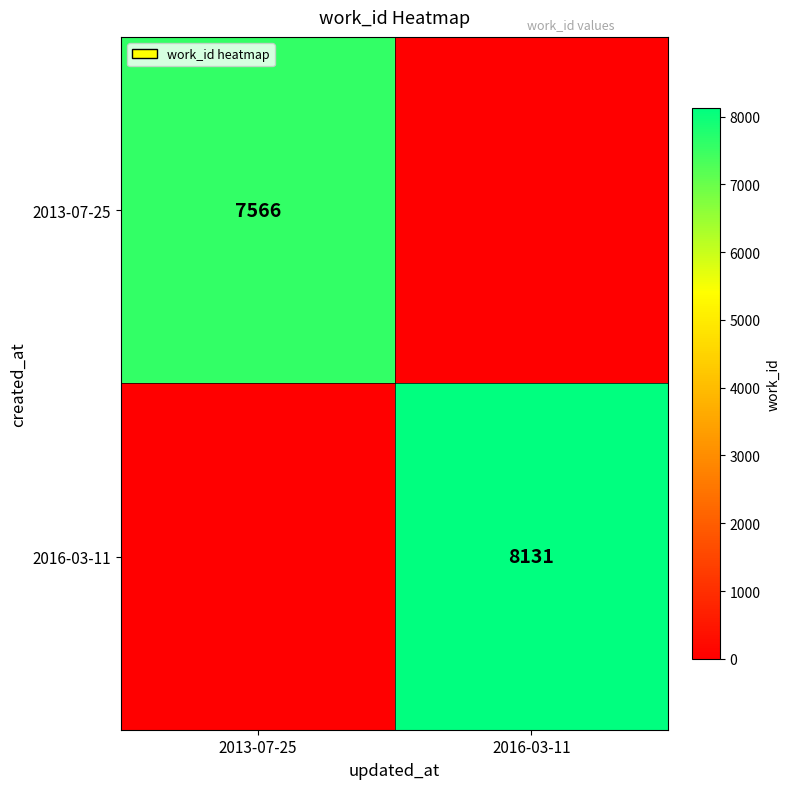

The value of 2016-03-11 at 2016-03-11 is 14186. True or false?

False